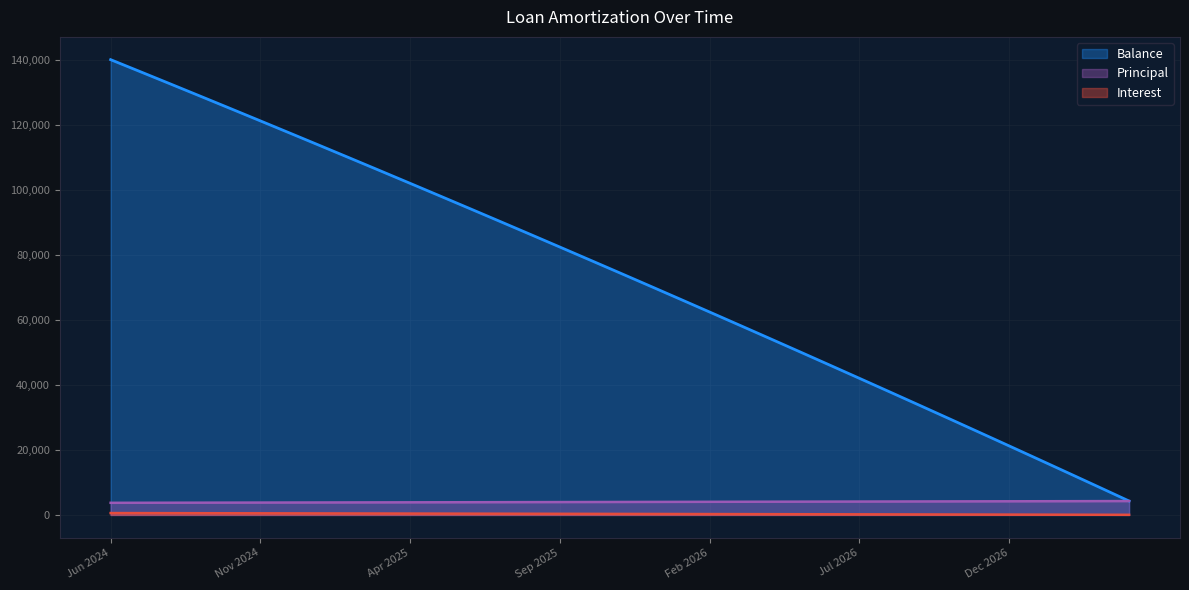

At how many categories does at least one series exceed 40009?

26